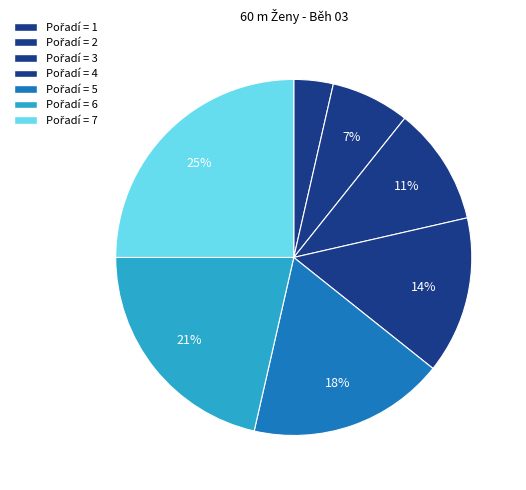

How many slices are in this pie chart?

7